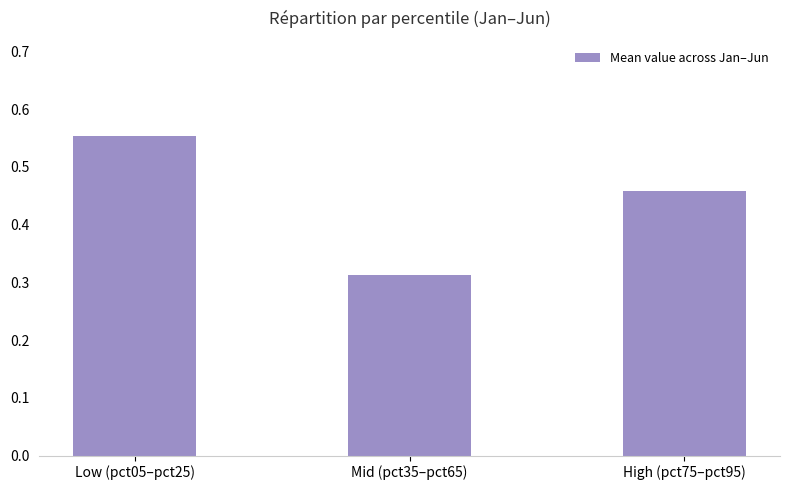

At which category does the chart reach its peak across all series?

Low (pct05–pct25)